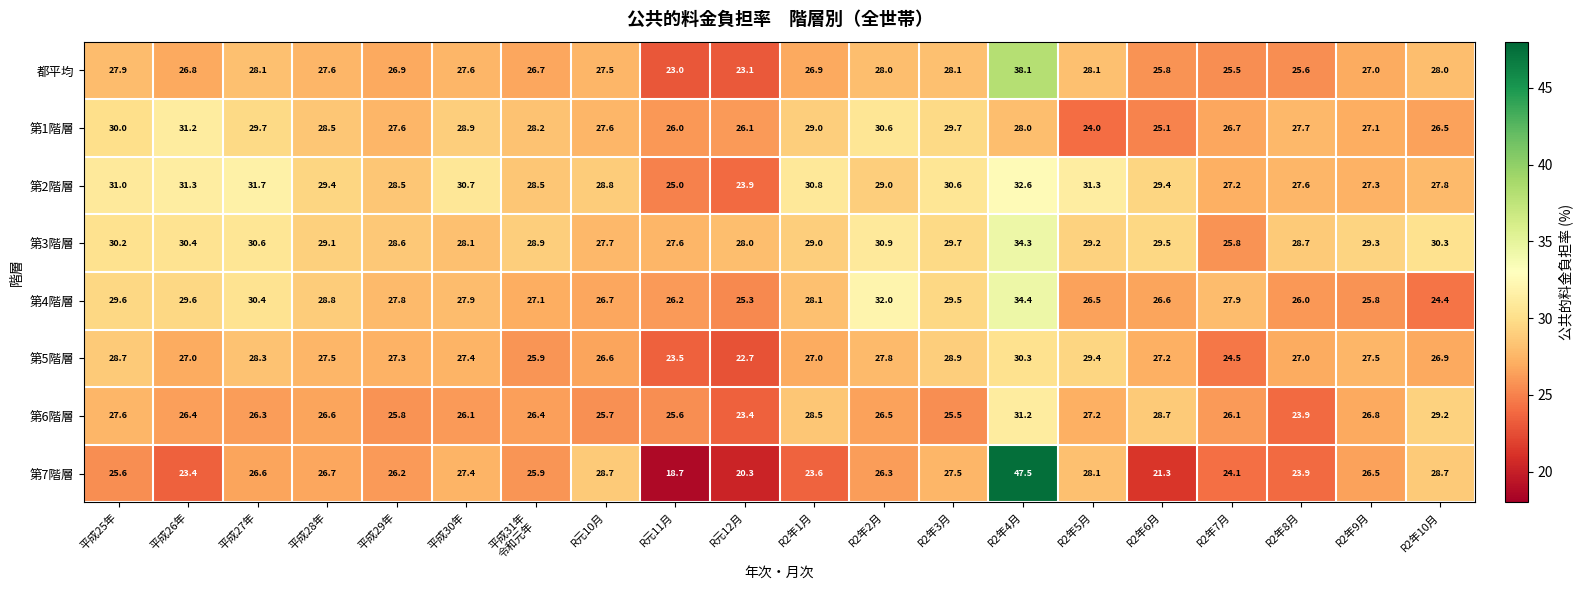

Rank the series at R2年7月 from lowest to highest value.

第7階層, 第5階層, 都平均, 第3階層, 第6階層, 第1階層, 第2階層, 第4階層